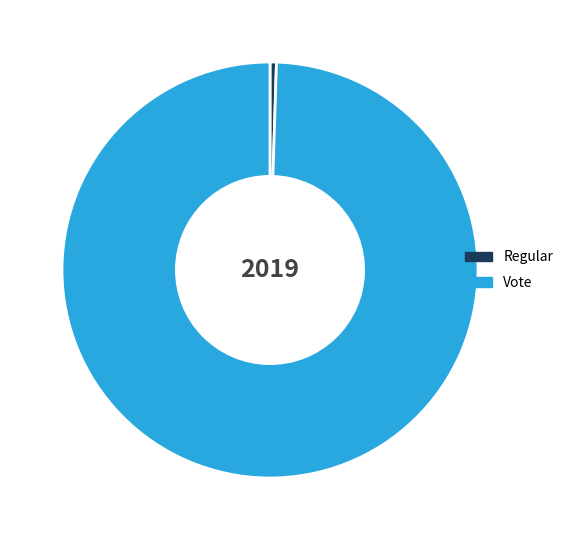

True or false: Vote accounts for 90% of the total.

False